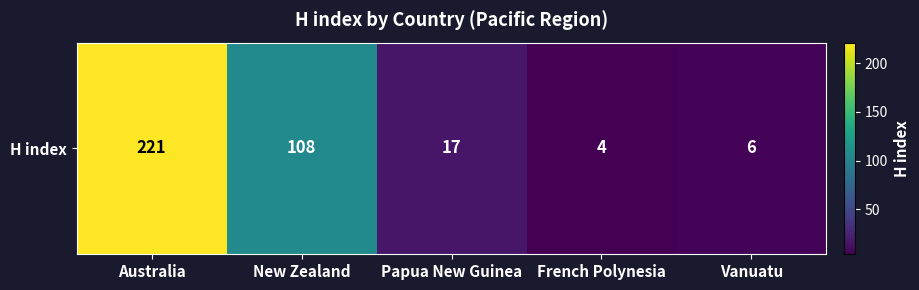

Which category has the lowest value across all series?

French Polynesia